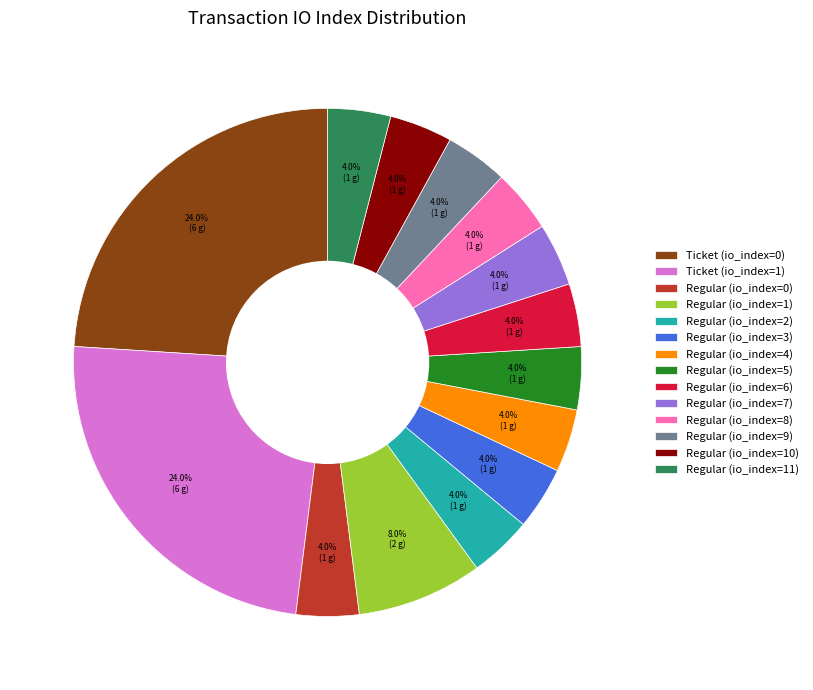

To the nearest percent, what percentage of the pie is Regular (io_index=7)?

4%